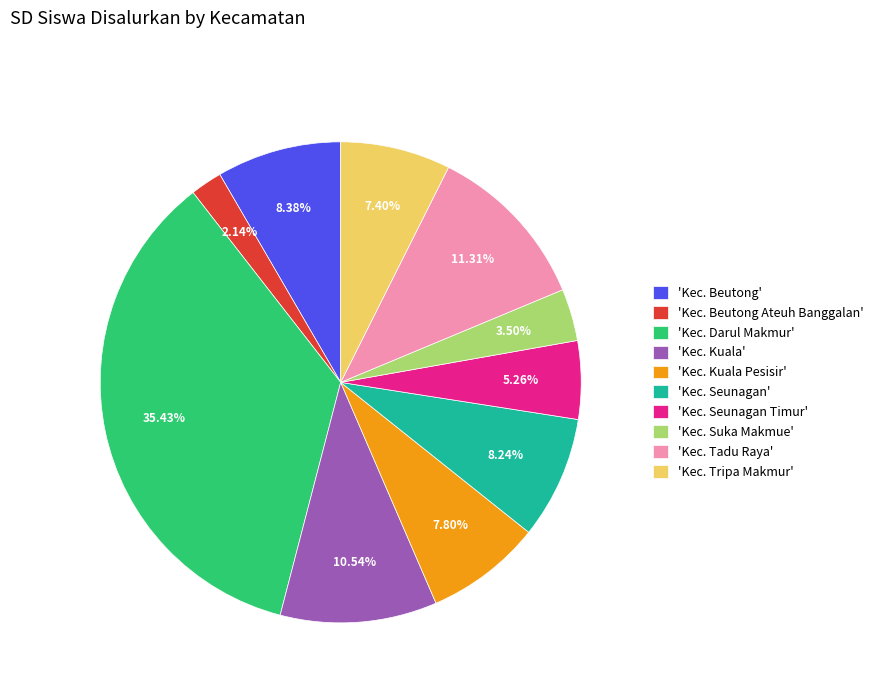

Count the number of slices in the pie.

10